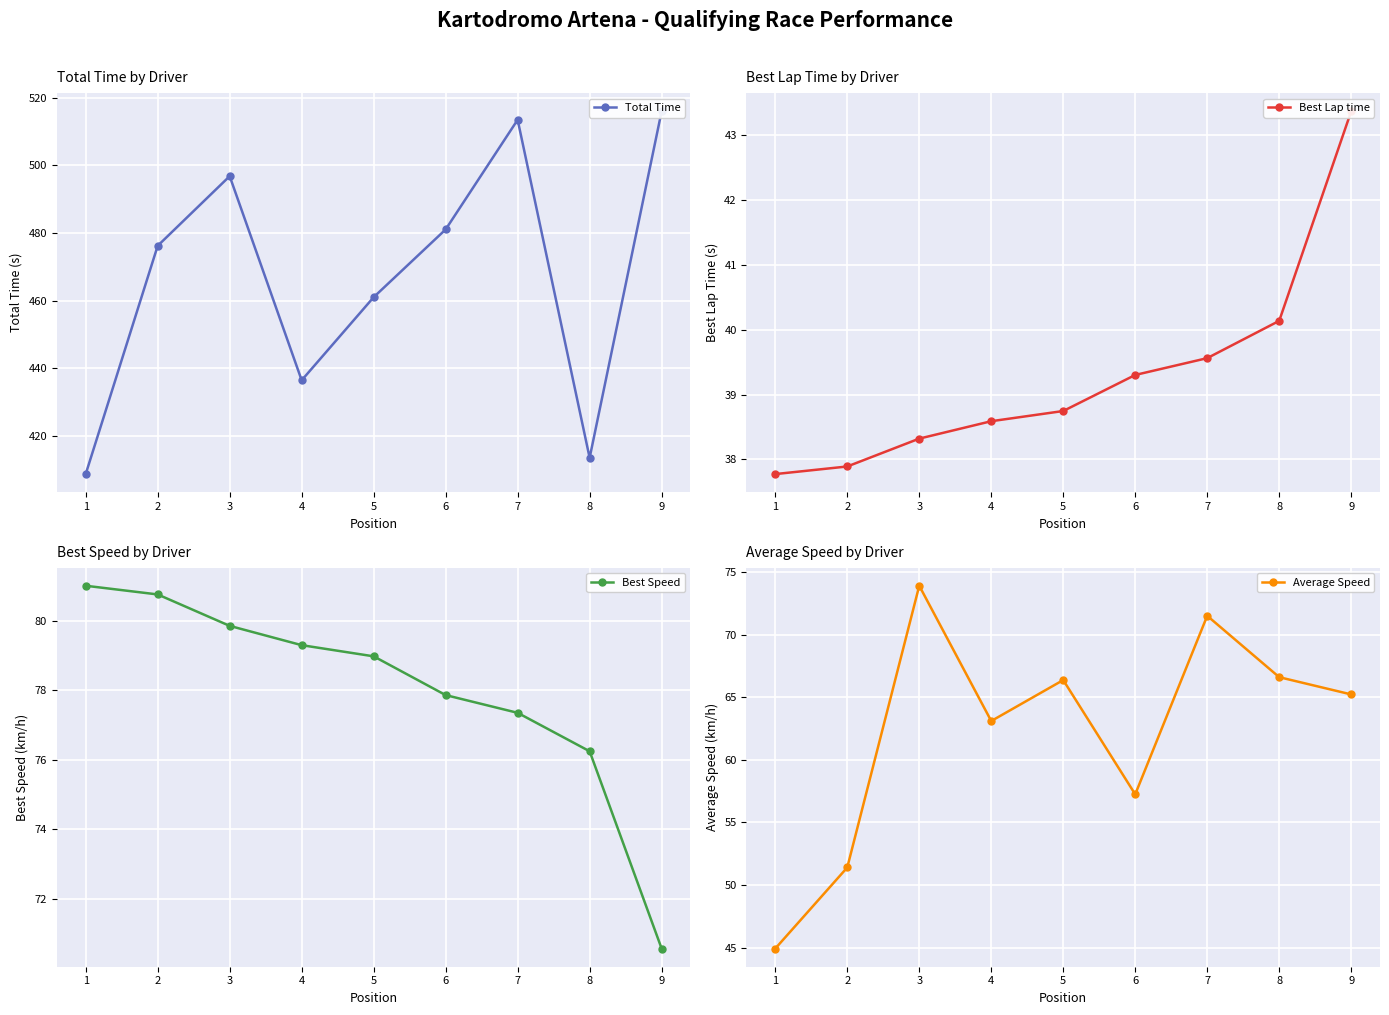

Is the value of Best Speed at 9 greater than the value of Average Speed at 8?

Yes